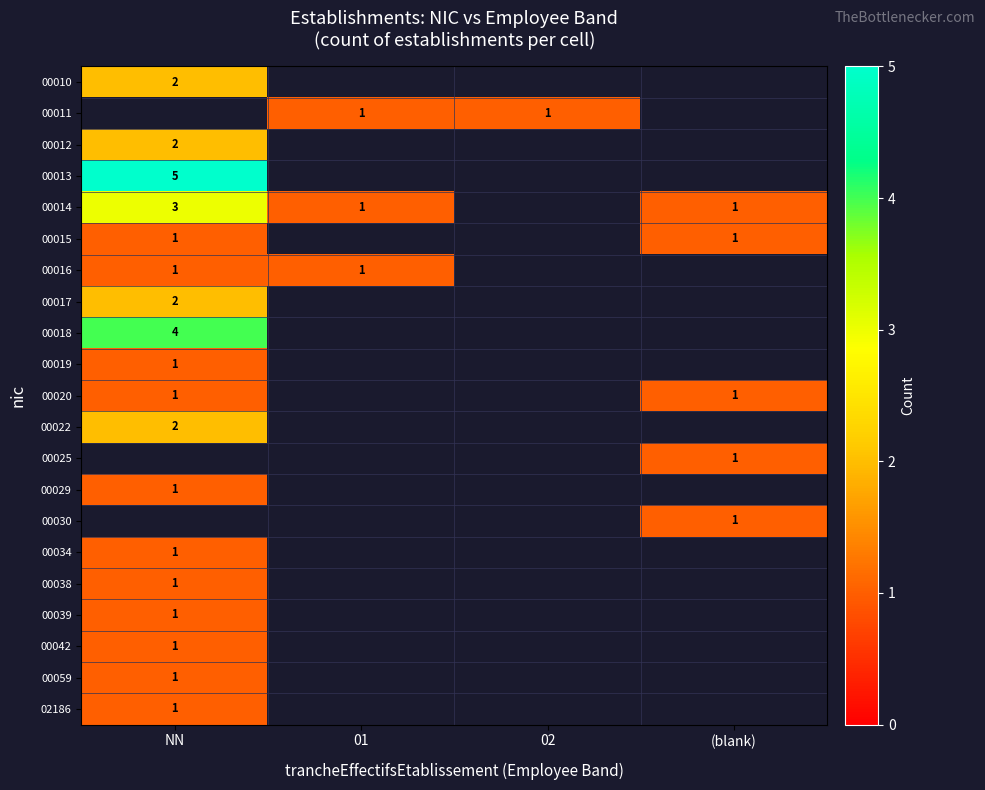

True or false: 00013 has a value of 5 at NN.

True